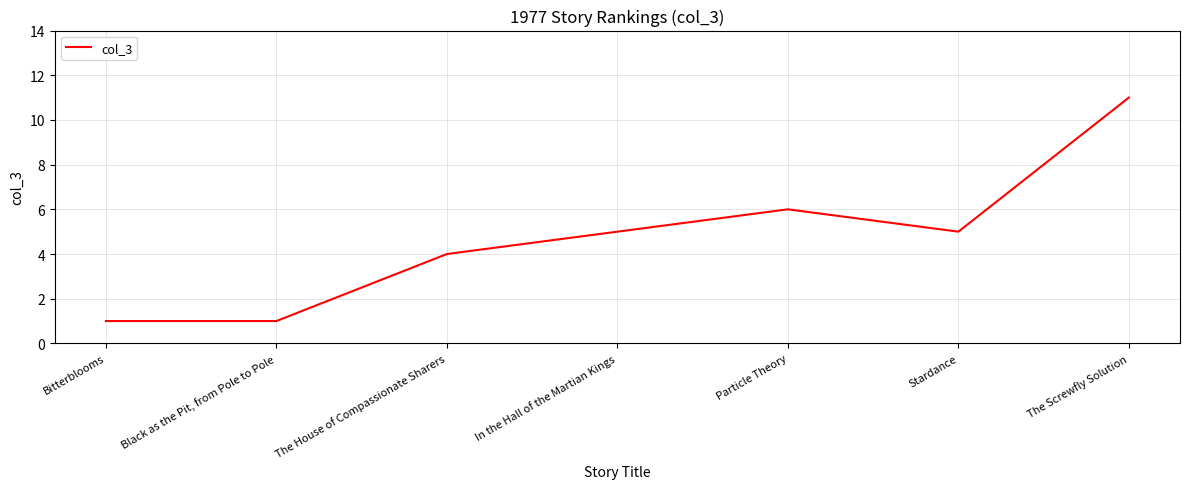

Reading left to right, transcribe all the data shown in this chart.

Bitterblooms=1	Black as the Pit, from Pole to Pole=1	The House of Compassionate Sharers=4	In the Hall of the Martian Kings=5	Particle Theory=6	Stardance=5	The Screwfly Solution=11